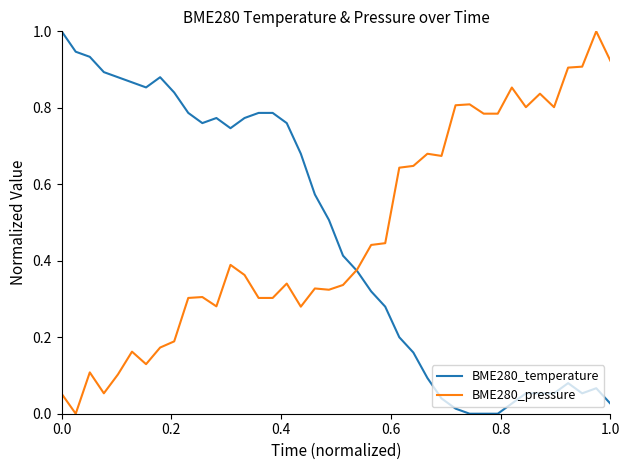

What is the highest value of the BME280_temperature series?

1.0